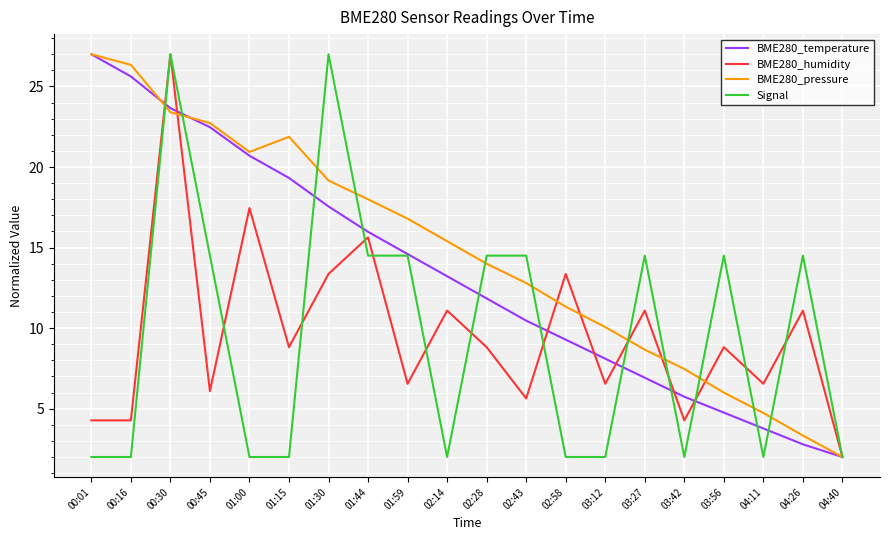

The BME280_temperature series shows 4.8 at 03:56. True or false?

True